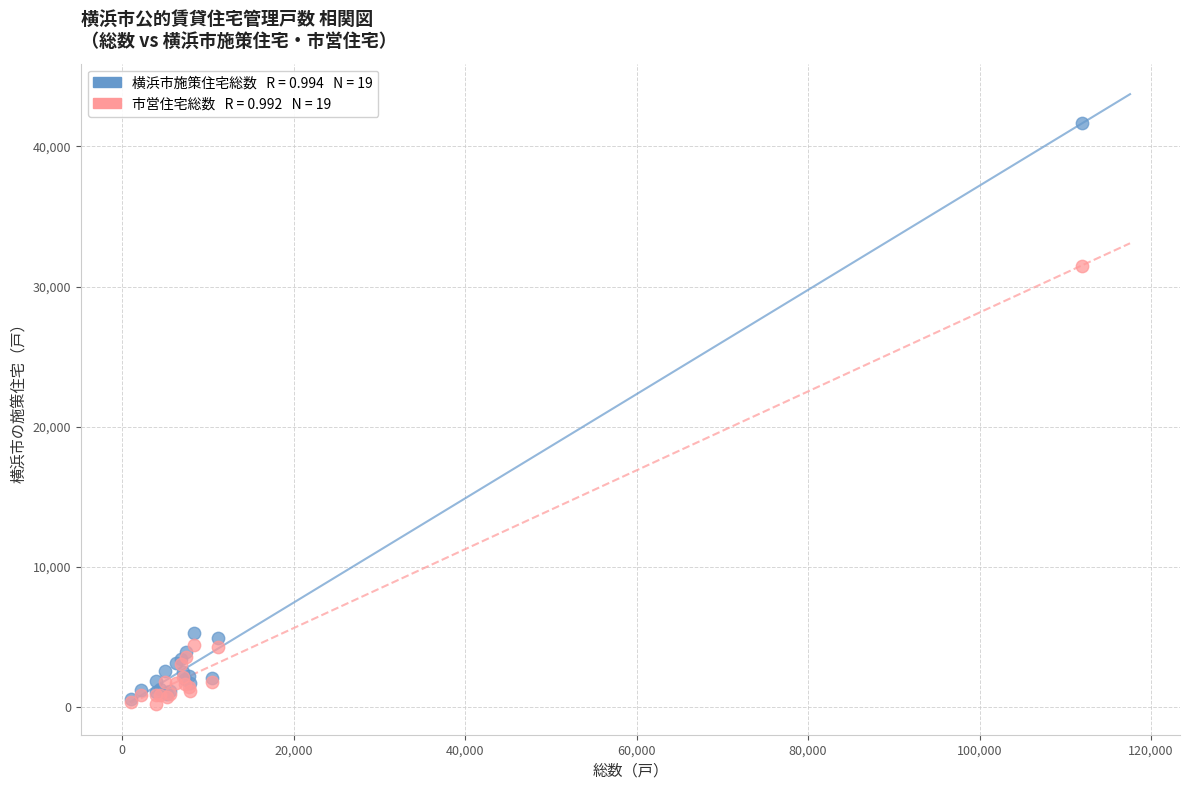

Across all series, what Y value is closest to 20933?

31449